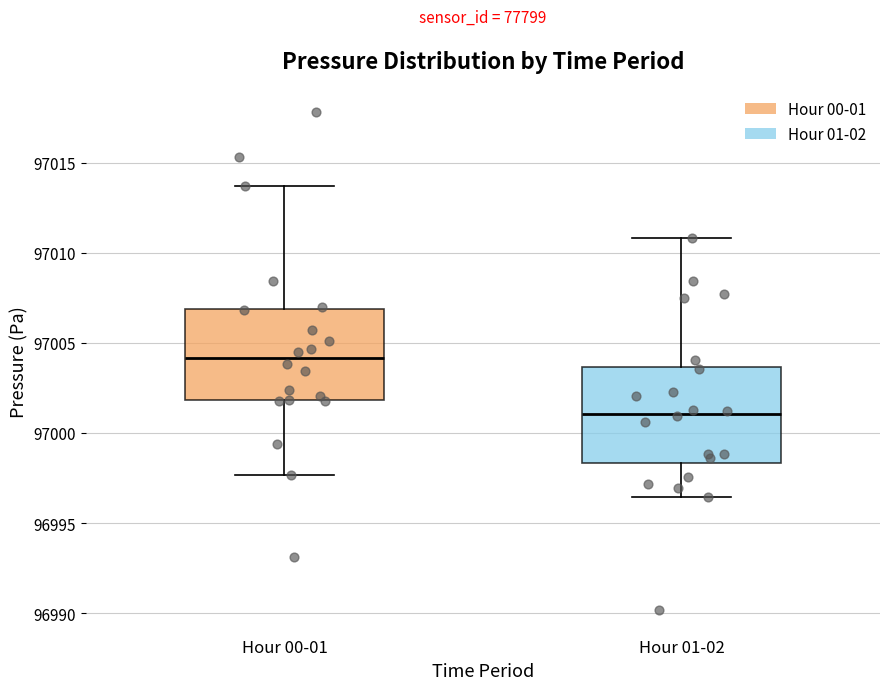

Where does the median line of the box for Hour 00-01 sit on the y-axis? The values are not printed on the chart, so give them approximately, as read against the axis.

97004.0